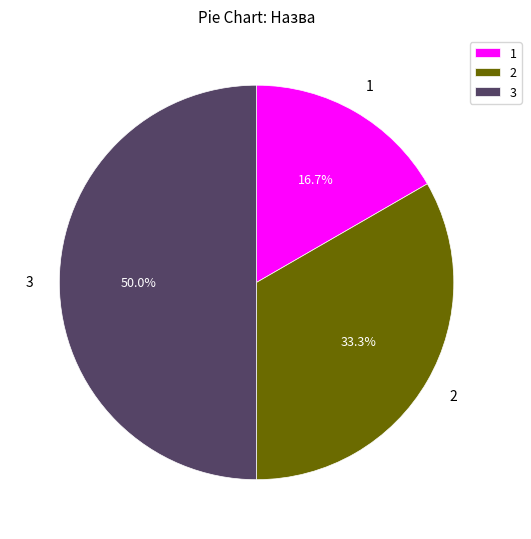

How much of the chart is everything except 1?

83.3%